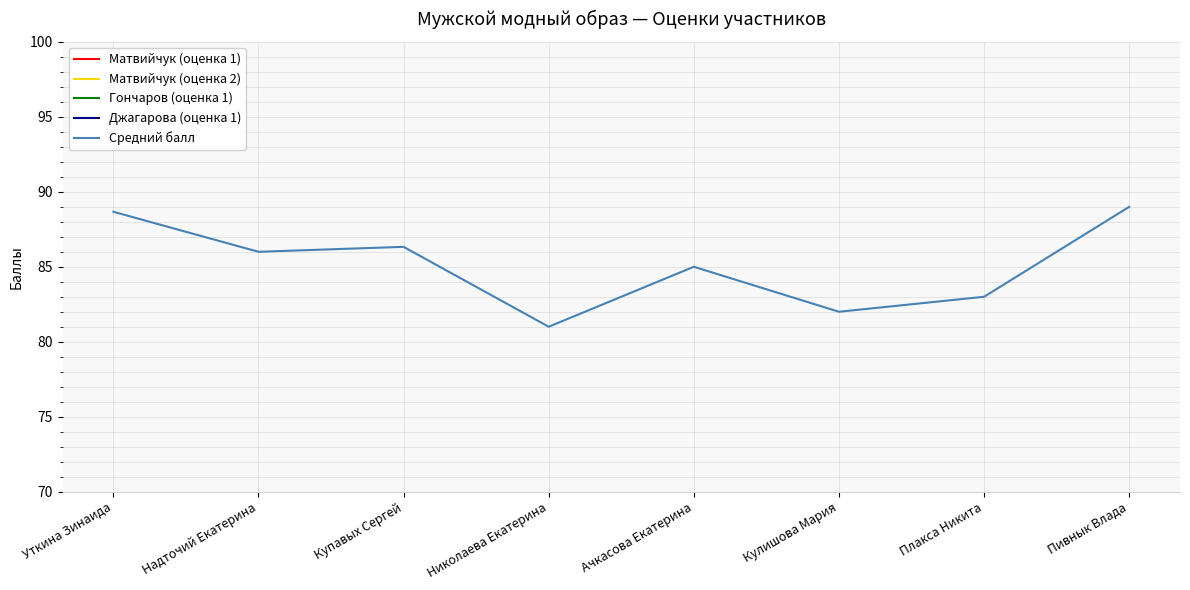

How many lines are shown in the chart?

5